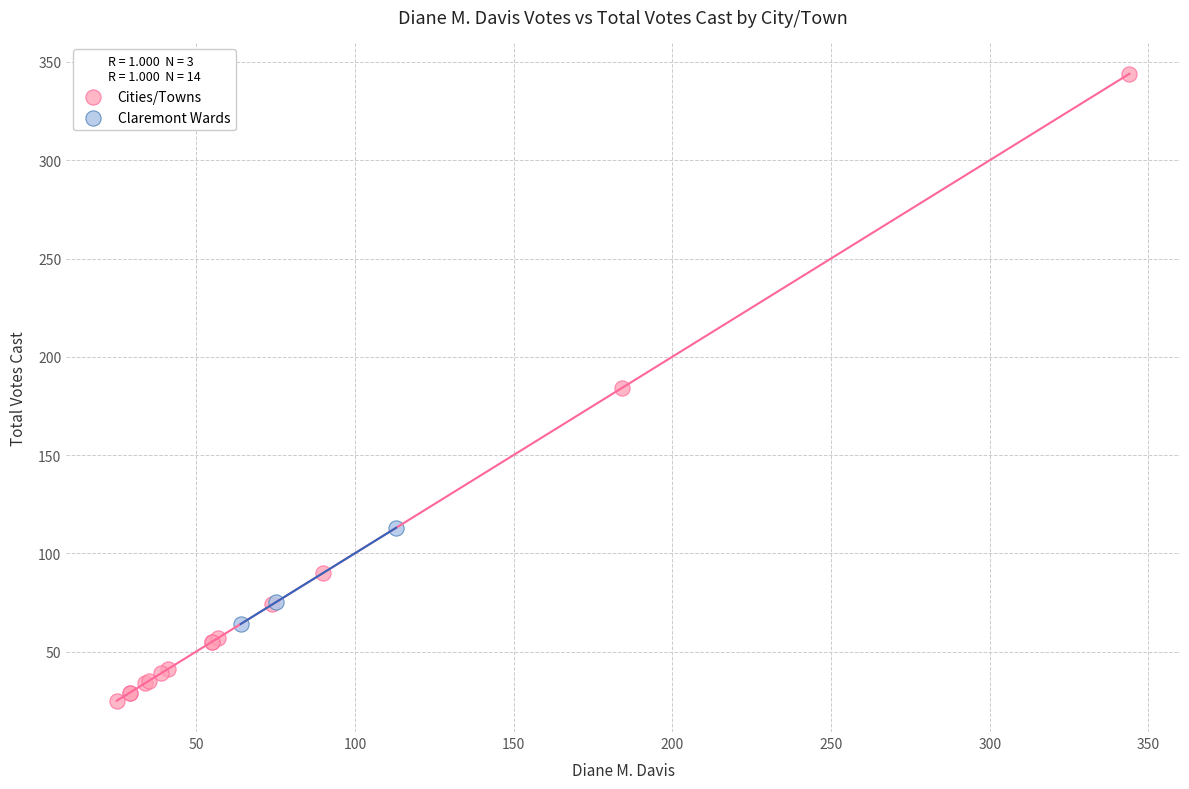

Which series reaches the maximum Y coordinate?

Cities/Towns